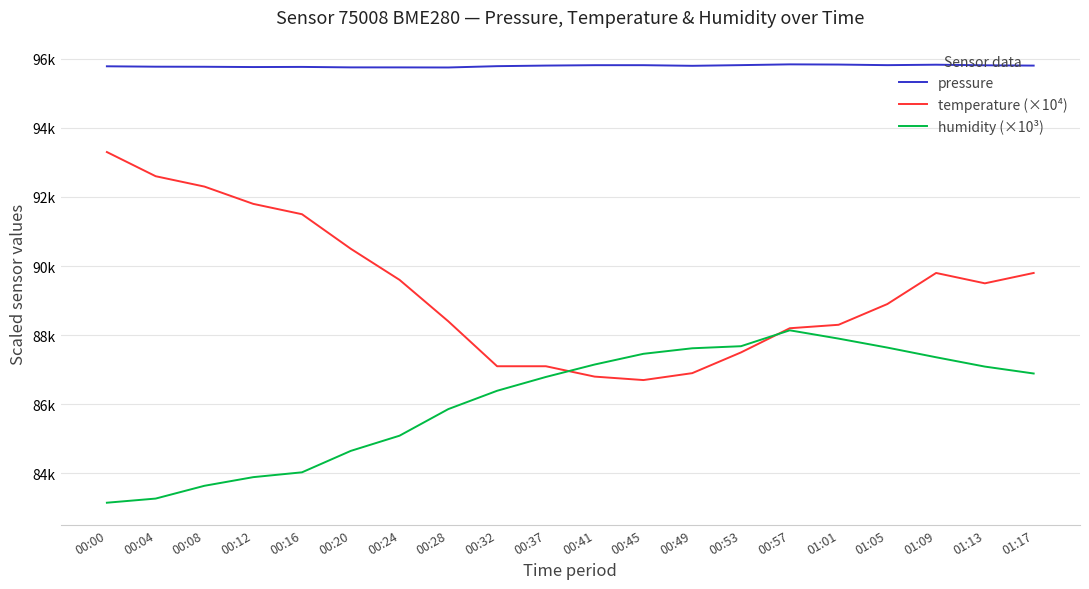

What is the maximum value for temperature (×10⁴)?

93300.0